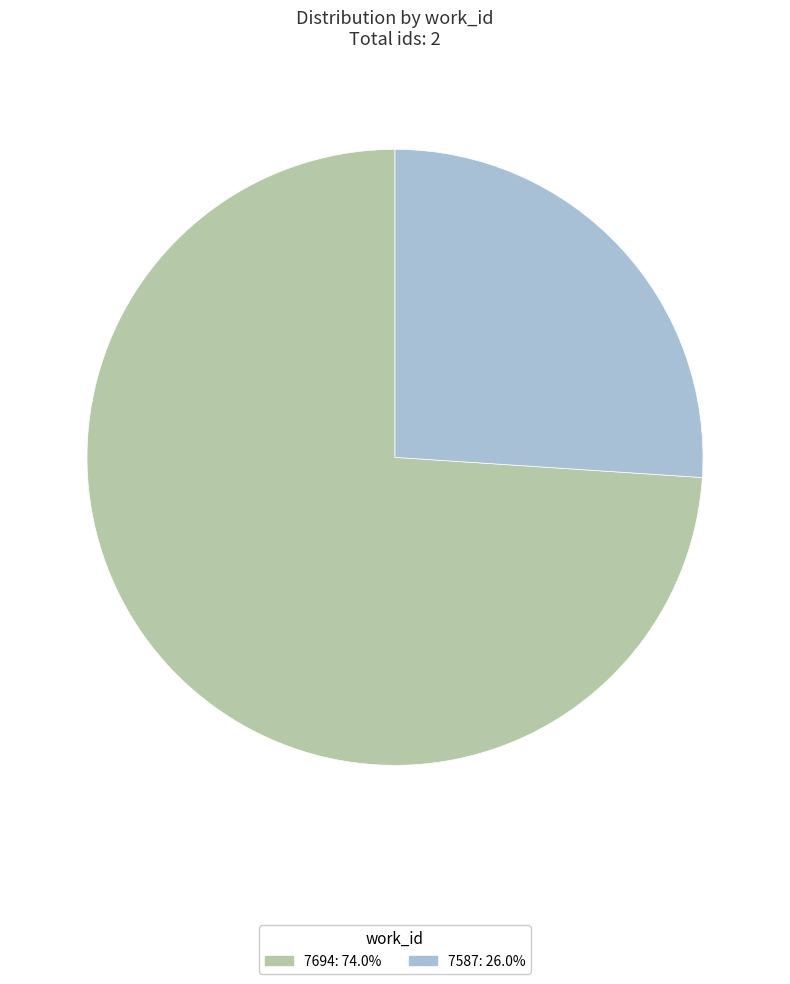

Rank the categories by value from lowest to highest.

7587, 7694